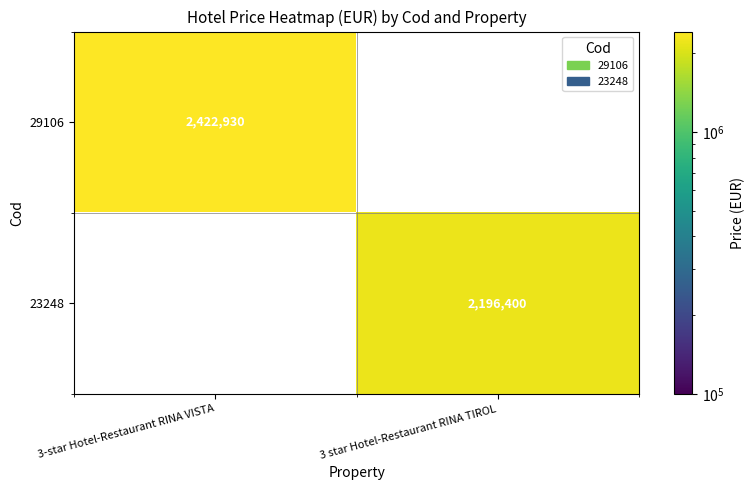

The 29106 series shows 2422930 at 3-star Hotel-Restaurant RINA VISTA. True or false?

True